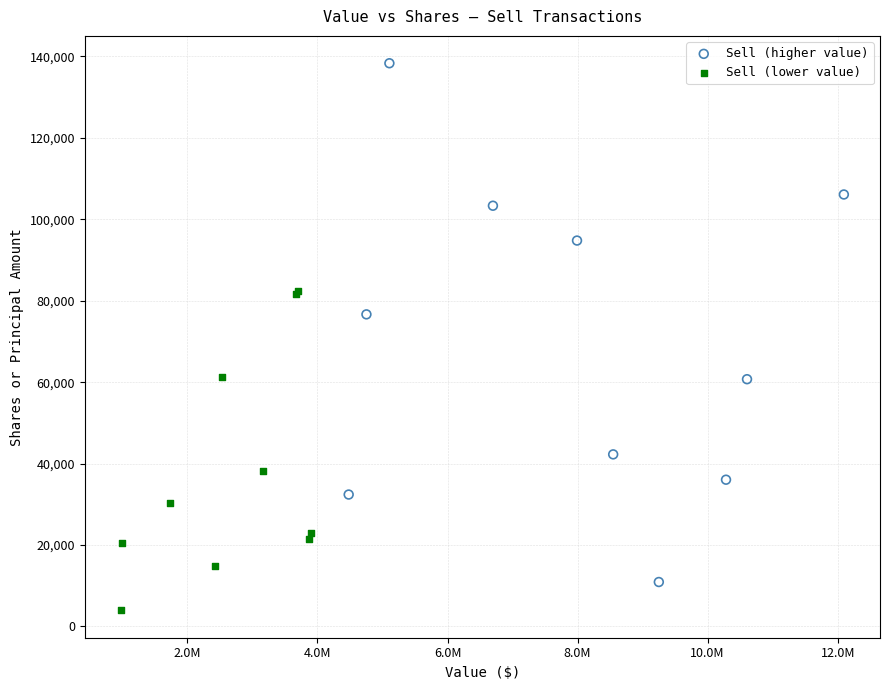

Which series reaches the maximum Y coordinate?

Sell (higher value)